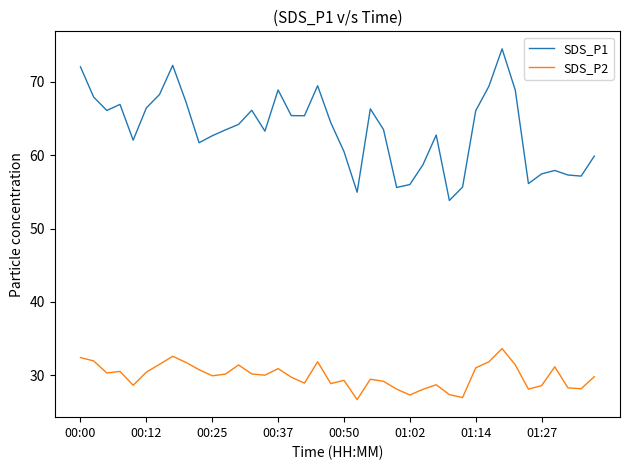

Rank the series by their maximum value, from highest to lowest.

SDS_P1, SDS_P2